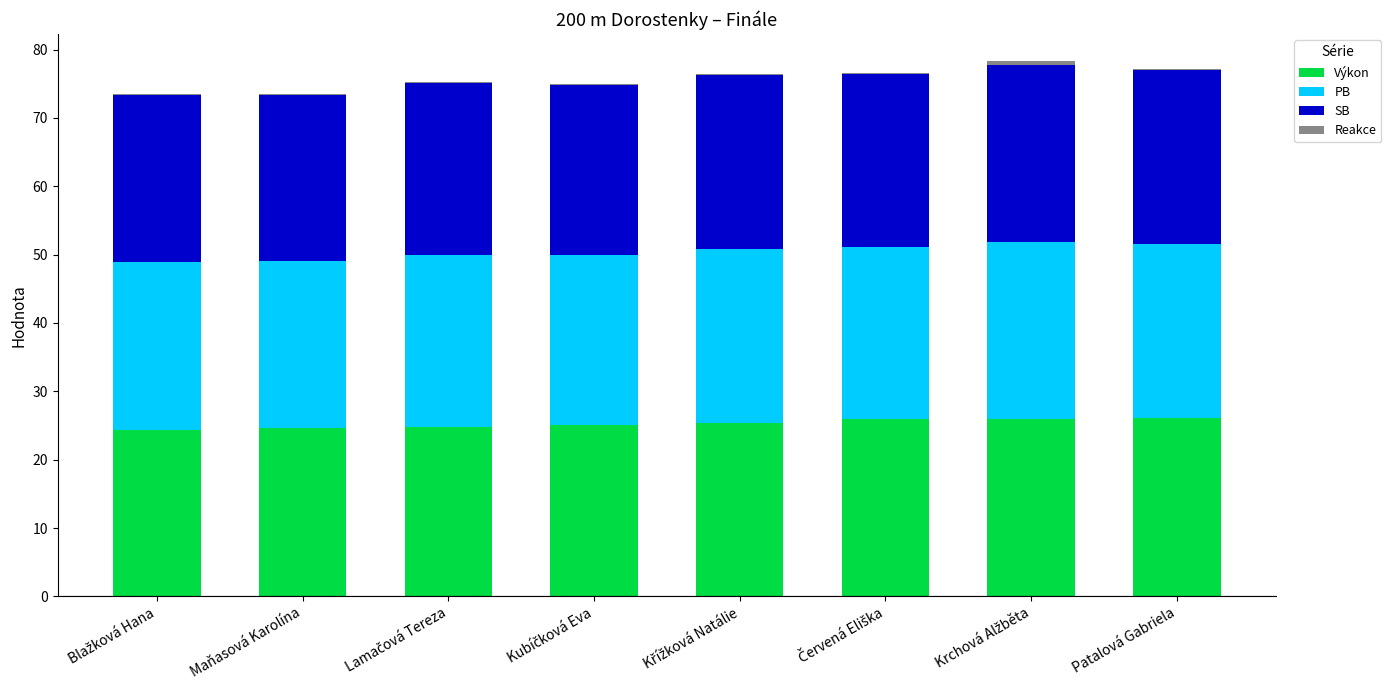

What is the sum of all Výkon values?

202.3